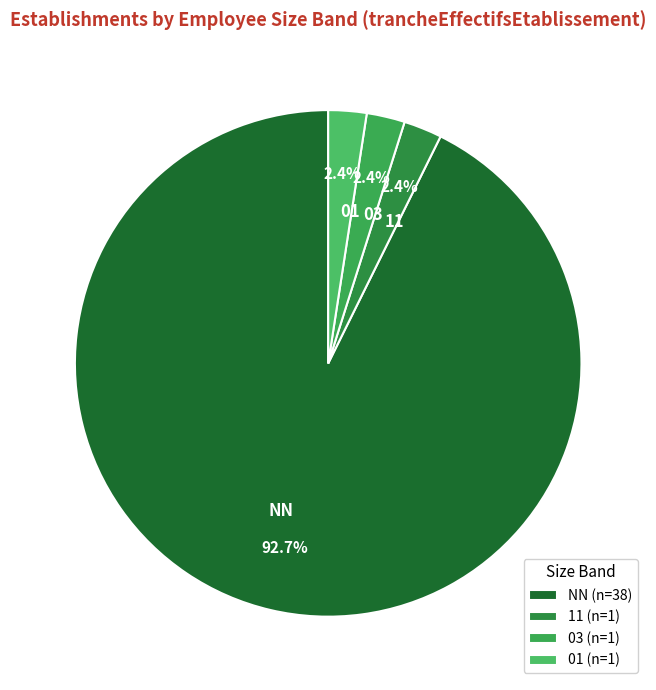

To the nearest percent, what portion does 03 represent?

2%